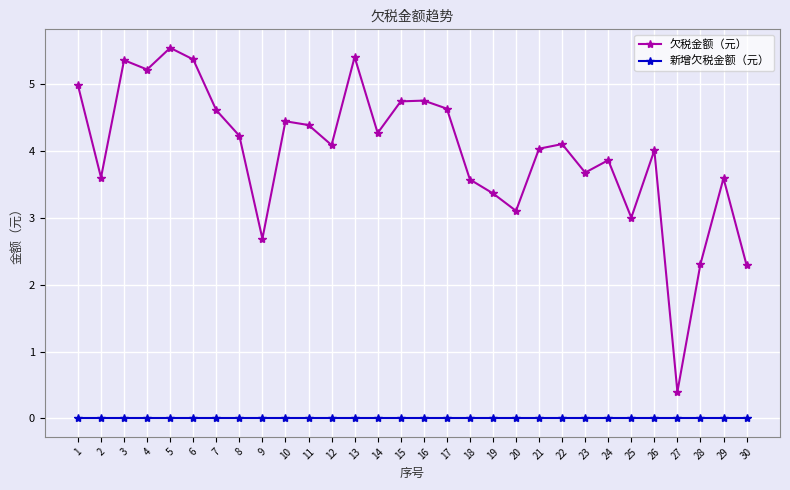

How many interior local peaks does the 欠税金额（元） series have?

9